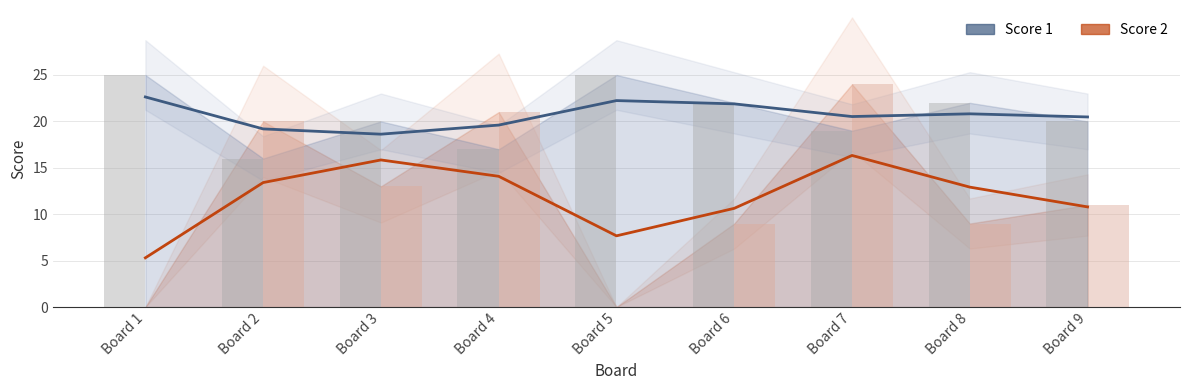

Rank the series by their average value, from highest to lowest.

Score 1, Score 2